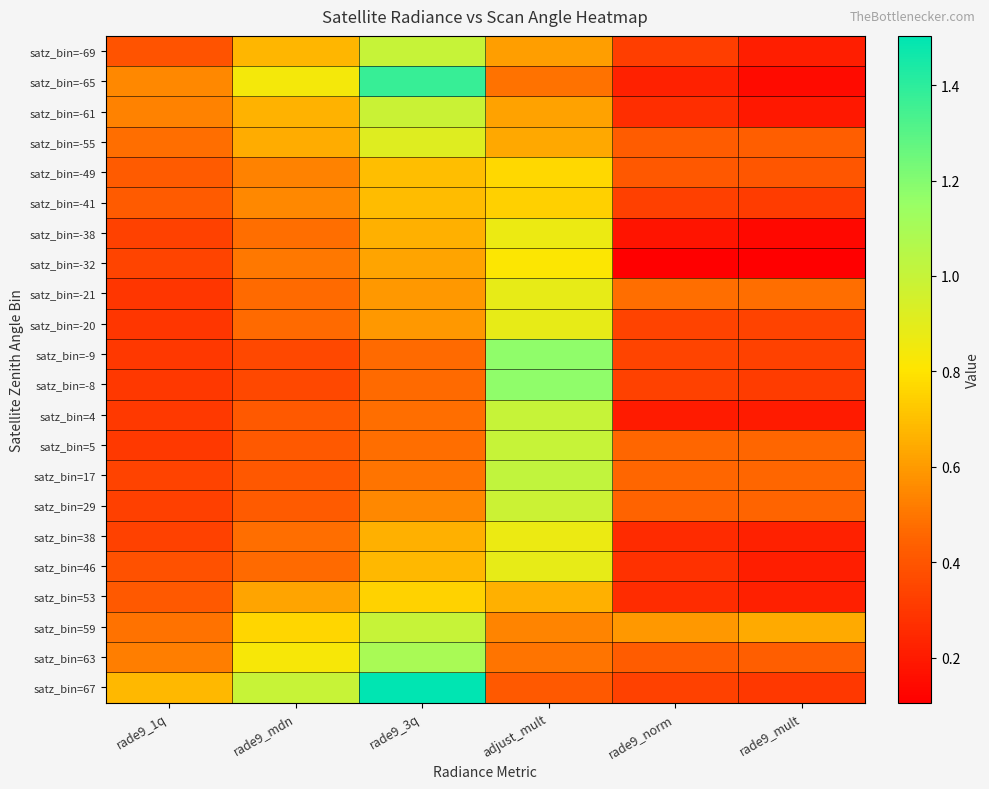

Reading left to right, list all the values displayed in this chart.

satz_bin=-69: rade9_1q=0.4	rade9_mdn=0.7	rade9_3q=1.0	adjust_mult=0.6	rade9_norm=0.3	rade9_mult=0.2
satz_bin=-65: rade9_1q=0.5	rade9_mdn=0.8	rade9_3q=1.4	adjust_mult=0.5	rade9_norm=0.2	rade9_mult=0.1
satz_bin=-61: rade9_1q=0.5	rade9_mdn=0.7	rade9_3q=1.0	adjust_mult=0.6	rade9_norm=0.3	rade9_mult=0.2
satz_bin=-55: rade9_1q=0.5	rade9_mdn=0.7	rade9_3q=0.9	adjust_mult=0.6	rade9_norm=0.4	rade9_mult=0.4
satz_bin=-49: rade9_1q=0.4	rade9_mdn=0.5	rade9_3q=0.7	adjust_mult=0.8	rade9_norm=0.4	rade9_mult=0.4
satz_bin=-41: rade9_1q=0.4	rade9_mdn=0.6	rade9_3q=0.7	adjust_mult=0.7	rade9_norm=0.3	rade9_mult=0.3
satz_bin=-38: rade9_1q=0.3	rade9_mdn=0.5	rade9_3q=0.7	adjust_mult=0.9	rade9_norm=0.2	rade9_mult=0.1
satz_bin=-32: rade9_1q=0.3	rade9_mdn=0.5	rade9_3q=0.6	adjust_mult=0.8	rade9_norm=0.1	rade9_mult=0.1
satz_bin=-21: rade9_1q=0.3	rade9_mdn=0.5	rade9_3q=0.6	adjust_mult=0.9	rade9_norm=0.5	rade9_mult=0.5
satz_bin=-20: rade9_1q=0.3	rade9_mdn=0.5	rade9_3q=0.6	adjust_mult=0.9	rade9_norm=0.3	rade9_mult=0.3
satz_bin=-9: rade9_1q=0.3	rade9_mdn=0.4	rade9_3q=0.5	adjust_mult=1.2	rade9_norm=0.3	rade9_mult=0.3
satz_bin=-8: rade9_1q=0.3	rade9_mdn=0.4	rade9_3q=0.5	adjust_mult=1.2	rade9_norm=0.3	rade9_mult=0.3
satz_bin=4: rade9_1q=0.3	rade9_mdn=0.4	rade9_3q=0.5	adjust_mult=1.0	rade9_norm=0.2	rade9_mult=0.2
satz_bin=5: rade9_1q=0.3	rade9_mdn=0.4	rade9_3q=0.5	adjust_mult=1.0	rade9_norm=0.5	rade9_mult=0.5
satz_bin=17: rade9_1q=0.3	rade9_mdn=0.4	rade9_3q=0.5	adjust_mult=1.0	rade9_norm=0.5	rade9_mult=0.5
satz_bin=29: rade9_1q=0.3	rade9_mdn=0.4	rade9_3q=0.6	adjust_mult=1.0	rade9_norm=0.4	rade9_mult=0.5
satz_bin=38: rade9_1q=0.3	rade9_mdn=0.5	rade9_3q=0.7	adjust_mult=0.9	rade9_norm=0.3	rade9_mult=0.2
satz_bin=46: rade9_1q=0.4	rade9_mdn=0.5	rade9_3q=0.7	adjust_mult=0.9	rade9_norm=0.3	rade9_mult=0.2
satz_bin=53: rade9_1q=0.4	rade9_mdn=0.6	rade9_3q=0.8	adjust_mult=0.7	rade9_norm=0.3	rade9_mult=0.2
satz_bin=59: rade9_1q=0.5	rade9_mdn=0.8	rade9_3q=1.0	adjust_mult=0.5	rade9_norm=0.6	rade9_mult=0.6
satz_bin=63: rade9_1q=0.5	rade9_mdn=0.8	rade9_3q=1.1	adjust_mult=0.5	rade9_norm=0.4	rade9_mult=0.4
satz_bin=67: rade9_1q=0.7	rade9_mdn=1.0	rade9_3q=1.5	adjust_mult=0.4	rade9_norm=0.3	rade9_mult=0.3